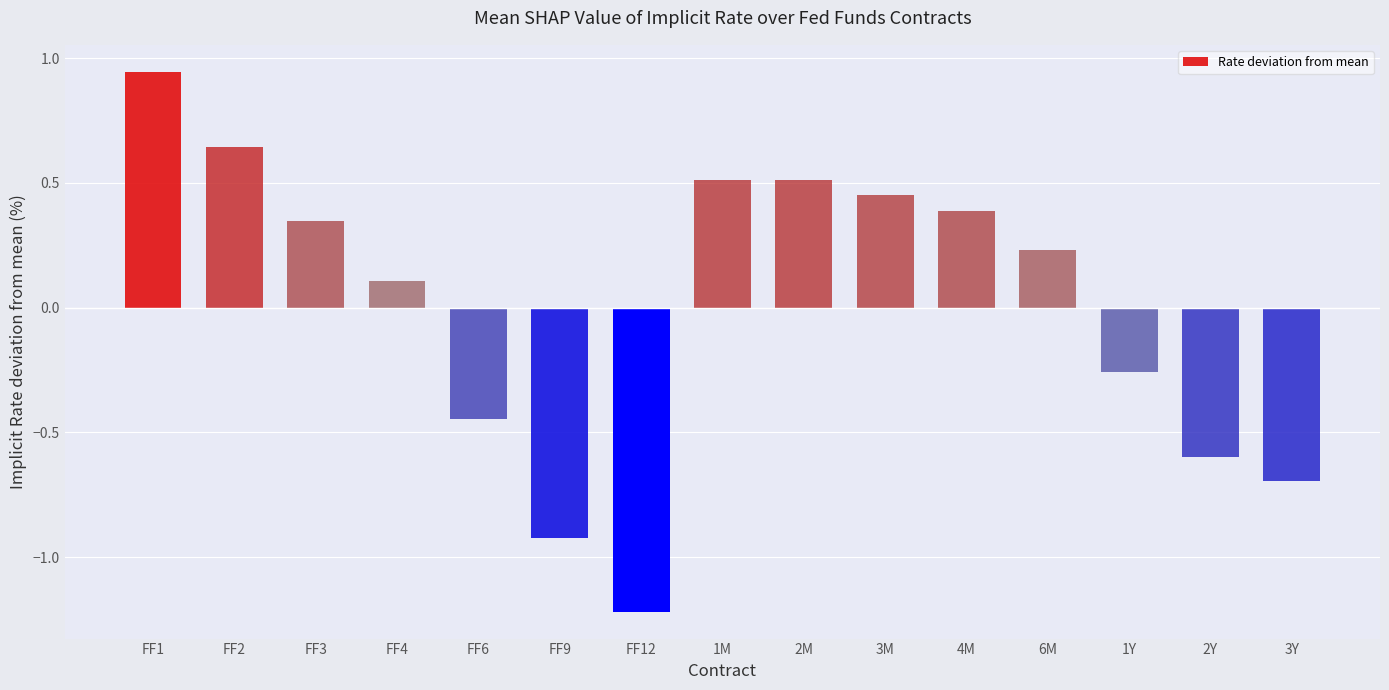

What is the label of the 14th bar from the left?

2Y